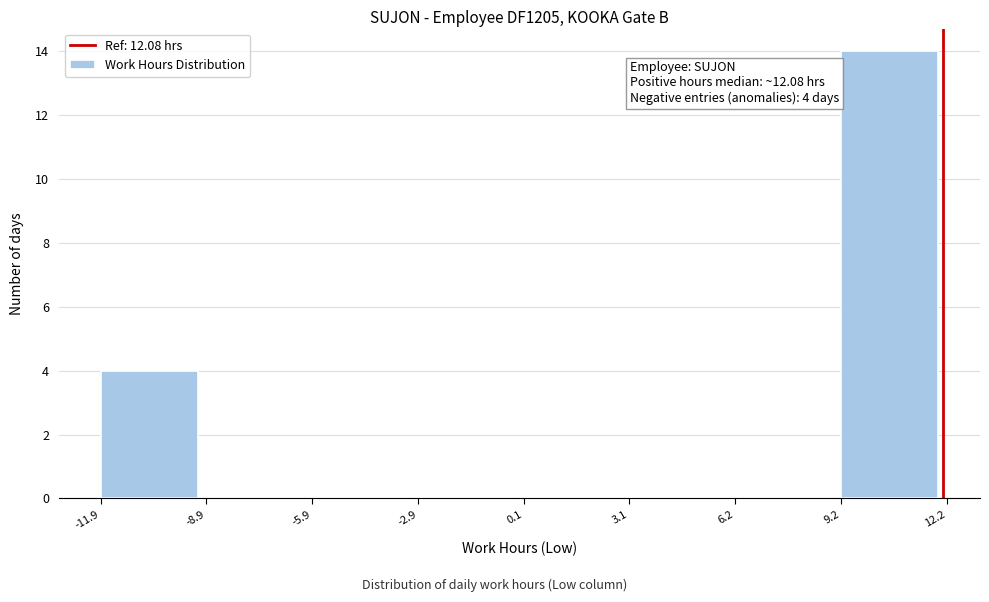

Over which range of the x-axis is the bar tallest?

9.2 to 12.2